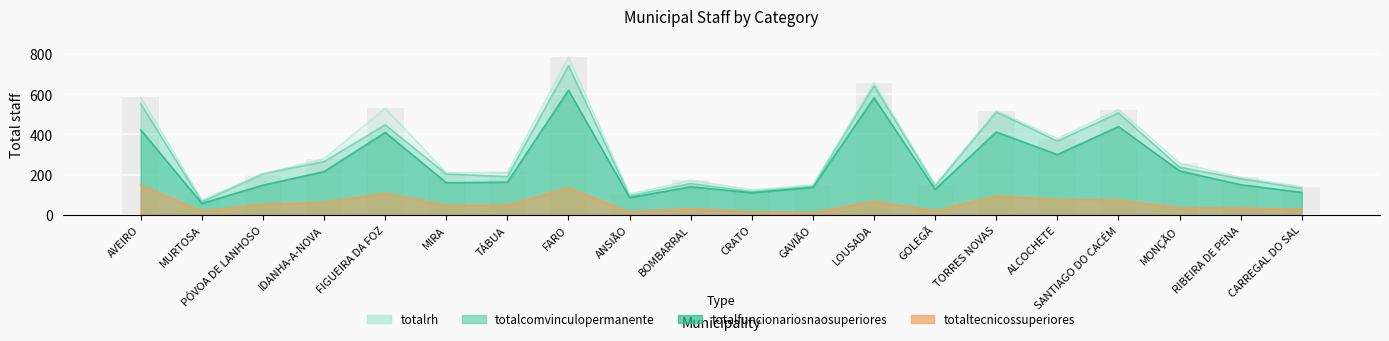

At which category does the chart reach its peak across all series?

FARO